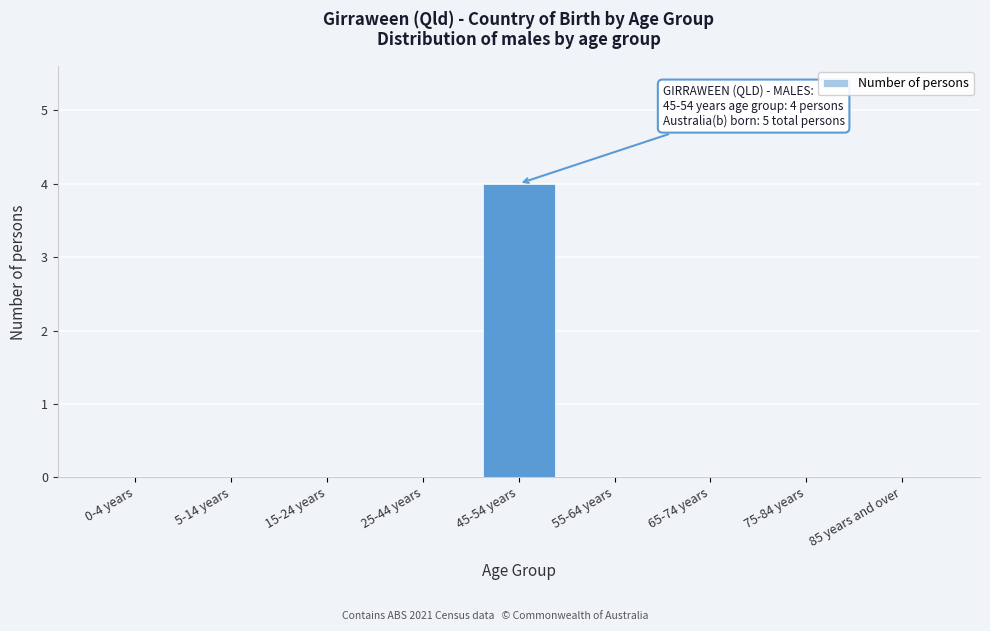

Reading left to right, what are all the values shown in this chart?

0-4 years=0	5-14 years=0	15-24 years=0	25-44 years=0	45-54 years=4	55-64 years=0	65-74 years=0	75-84 years=0	85 years and over=0